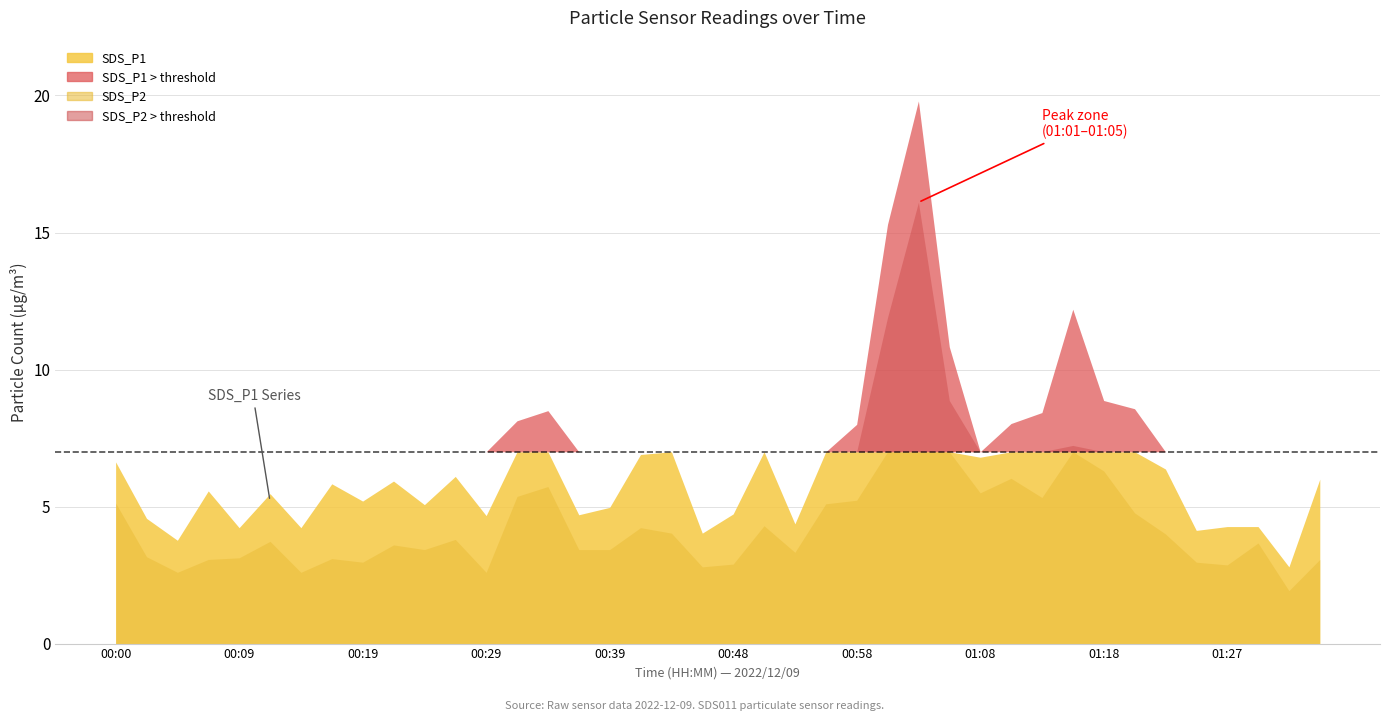

Where does the SDS_P2 series first go above 3?

00:00